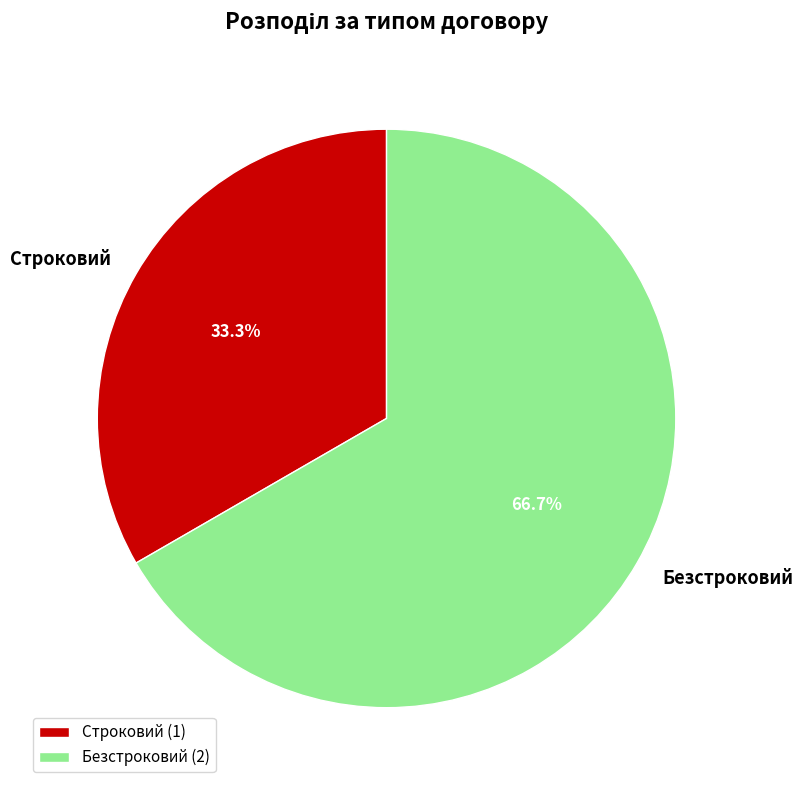

How much of the chart is everything except Строковий?

66.7%